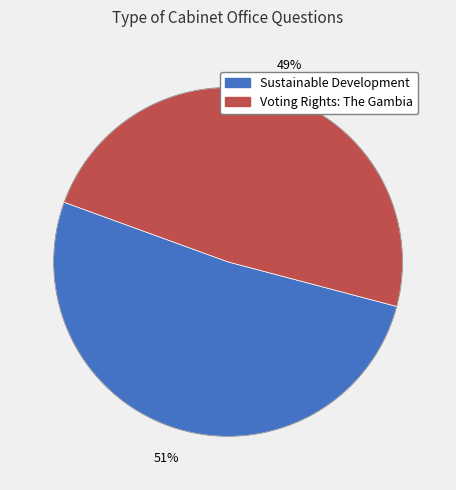

Count the number of slices in the pie.

2